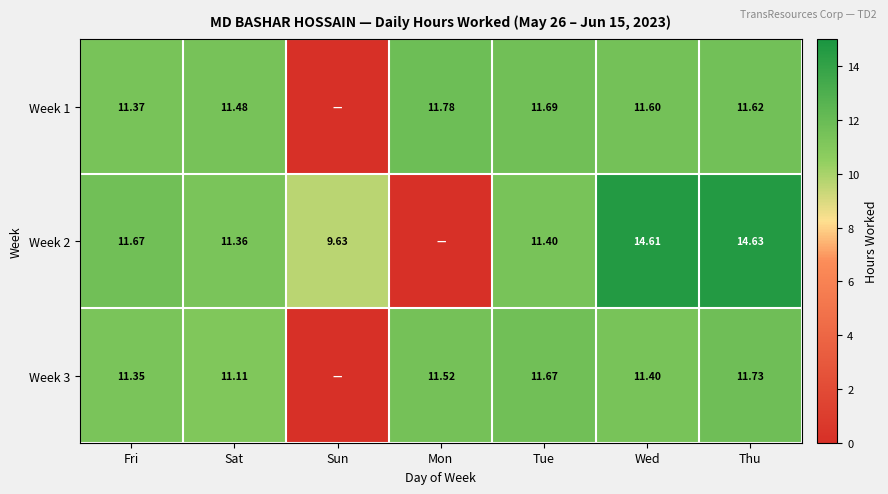

Is the value of Week 1 at Thu greater than the value of Week 2 at Wed?

No